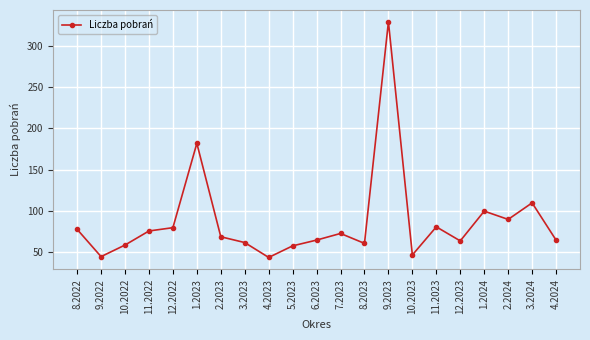

The chart shows a value of 81 at 11.2023. True or false?

True